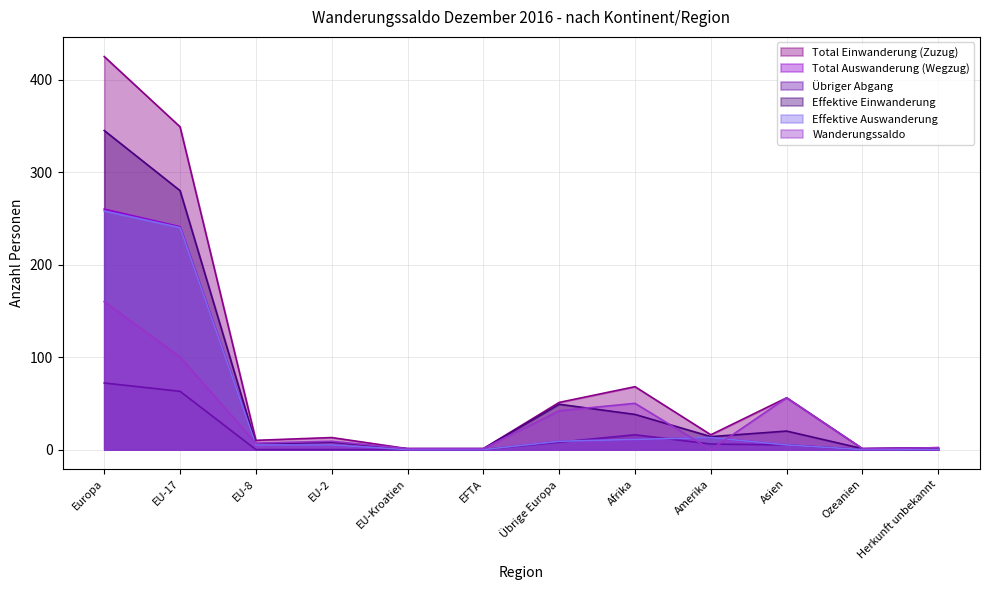

At which label does Effektive Einwanderung reach its peak?

Europa